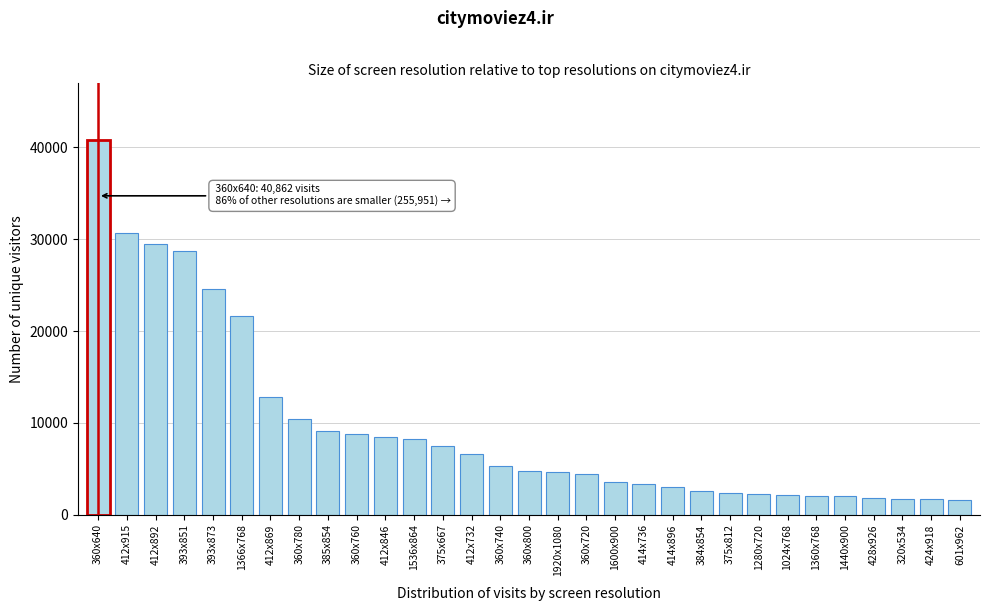

Is it true that the value at 360x640 is 73232?

False